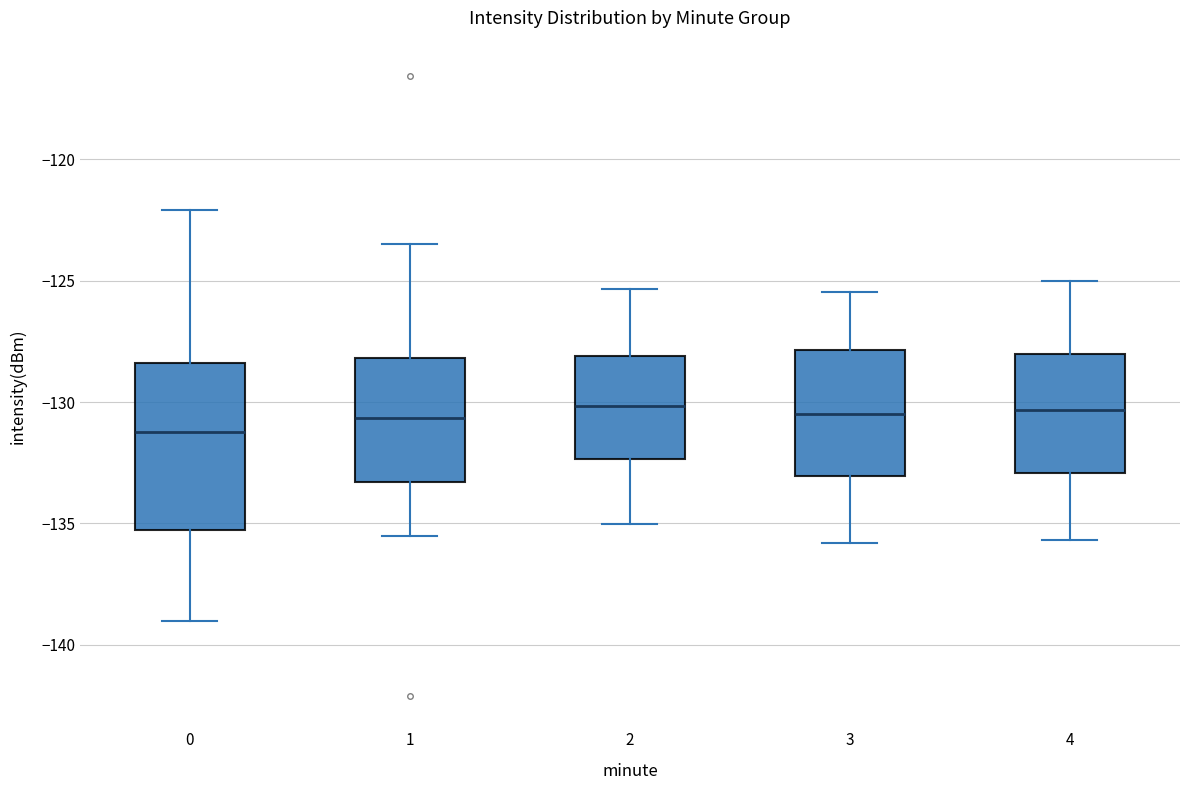

Reading left to right, read every box against the y-axis: the position of its median line, the range the box covers, and the ends of its whiskers. The values are not printed on the chart, so give them approximately, as read against the axis.

0: median -131.0, box -135.5 to -128.5, whiskers -139.0 to -122.0
1: median -130.5, box -133.5 to -128.0, whiskers -135.5 to -123.5
2: median -130.0, box -132.5 to -128.0, whiskers -135.0 to -125.5
3: median -130.5, box -133.0 to -128.0, whiskers -136.0 to -125.5
4: median -130.5, box -133.0 to -128.0, whiskers -135.5 to -125.0